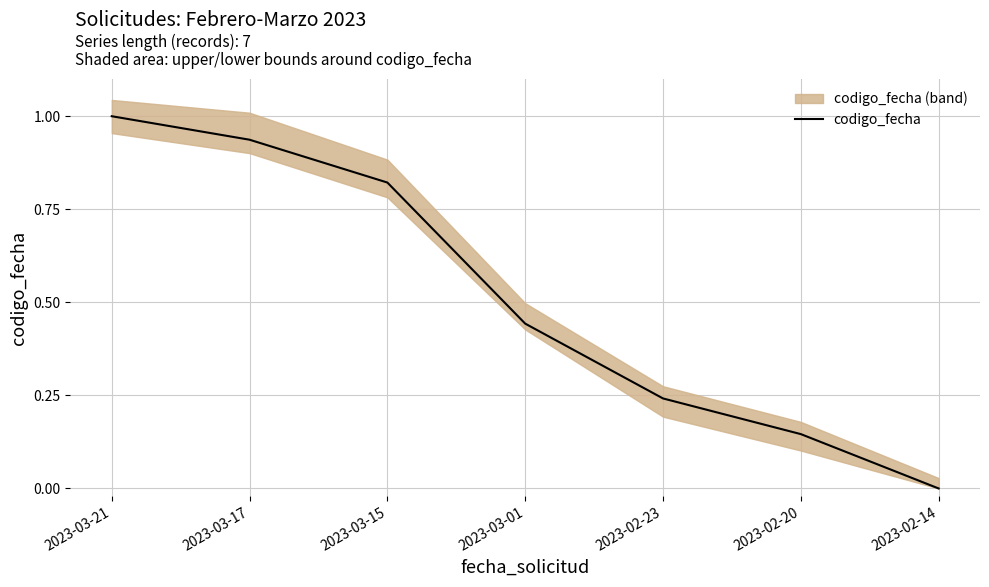

What value does the data have at 2023-02-20?

0.1